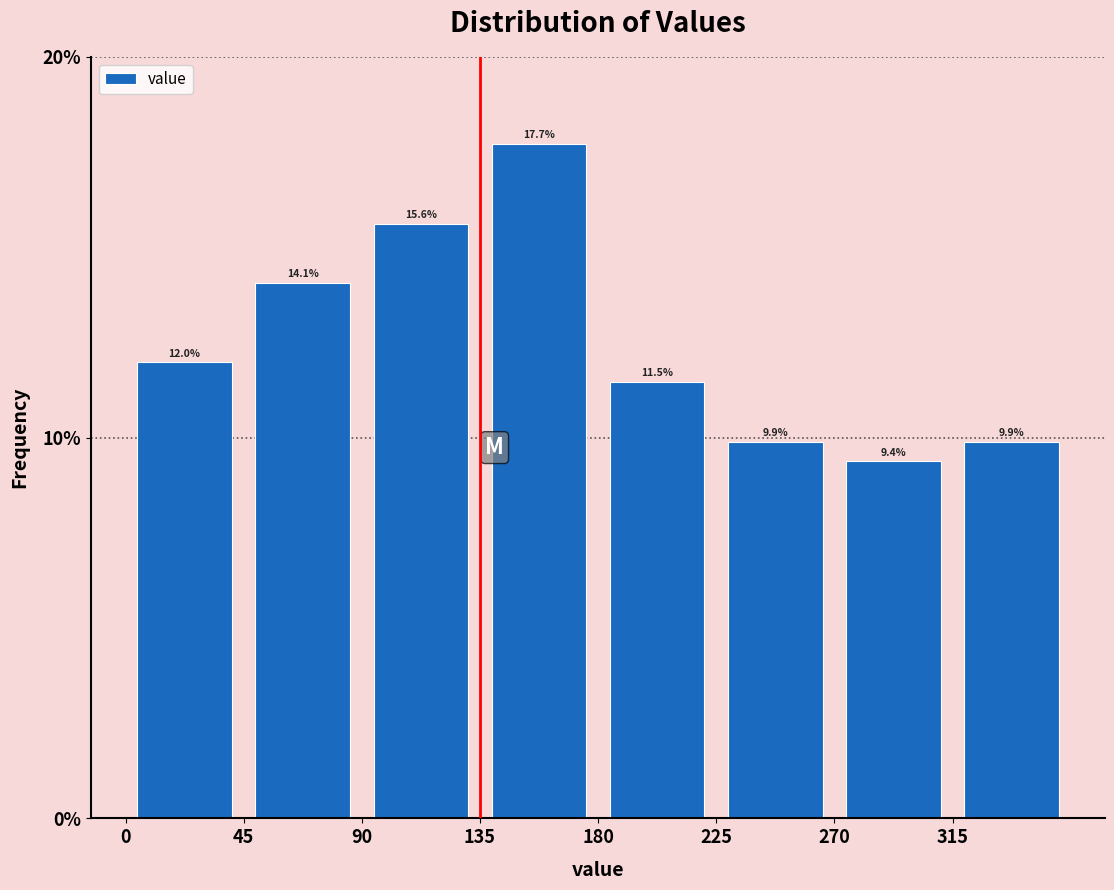

Reading left to right, list every bar in this chart as the range it spans on the x-axis followed by its height.

0 to 45: 12.0
45 to 90: 14.1
90 to 135: 15.6
135 to 180: 17.7
180 to 225: 11.5
225 to 270: 9.9
270 to 315: 9.4
315 to 360: 9.9